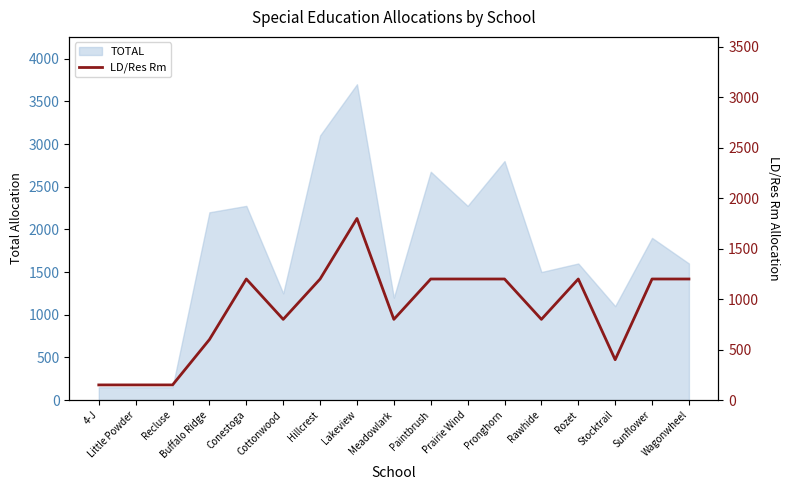

What is the label of the 16th point from the left?

Sunflower